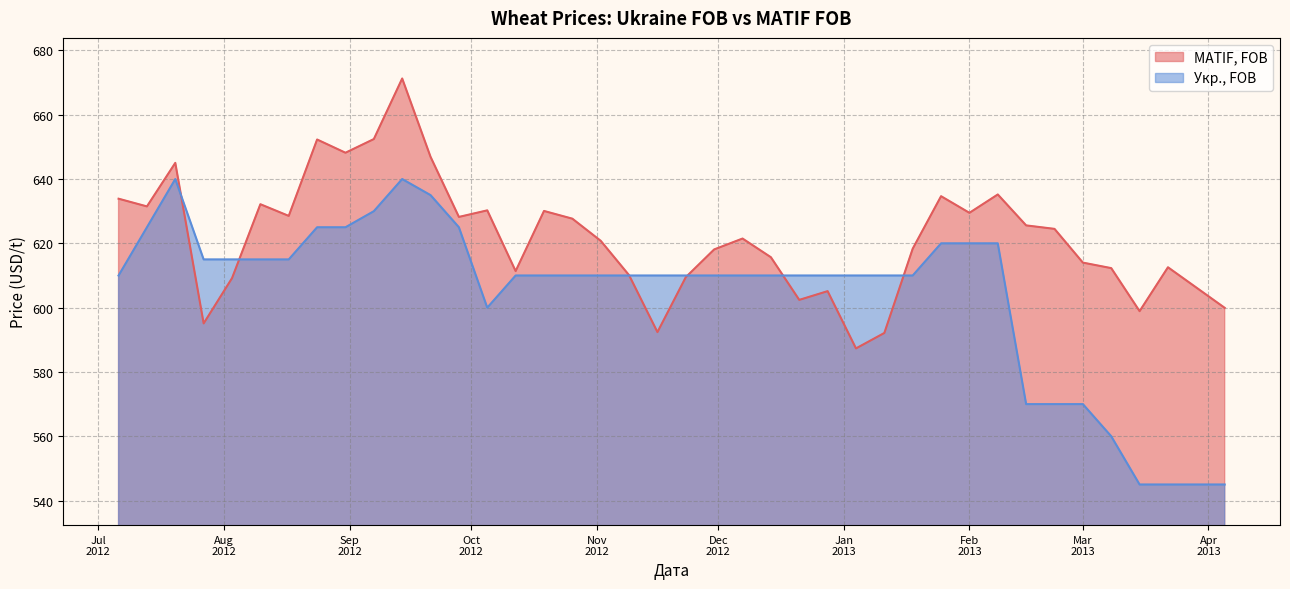

What is the label of the 23rd point from the right?

2012-11-02